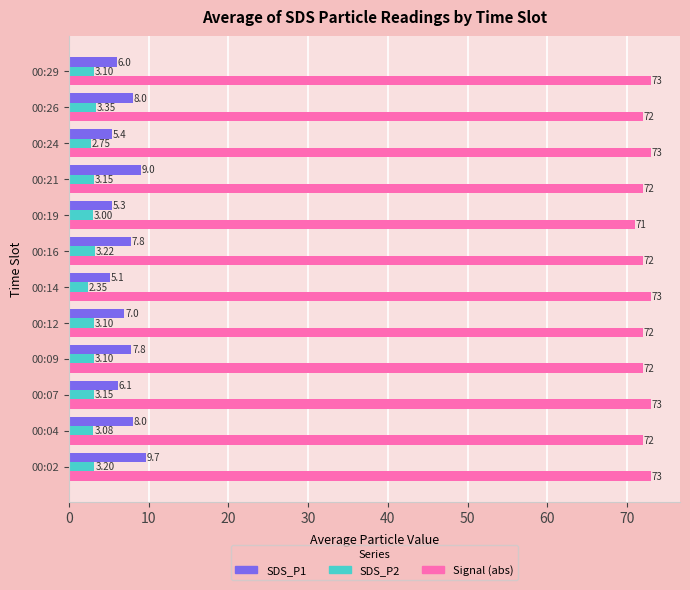

Between 00:02 and 00:04, which series saw the biggest shift?

SDS_P1